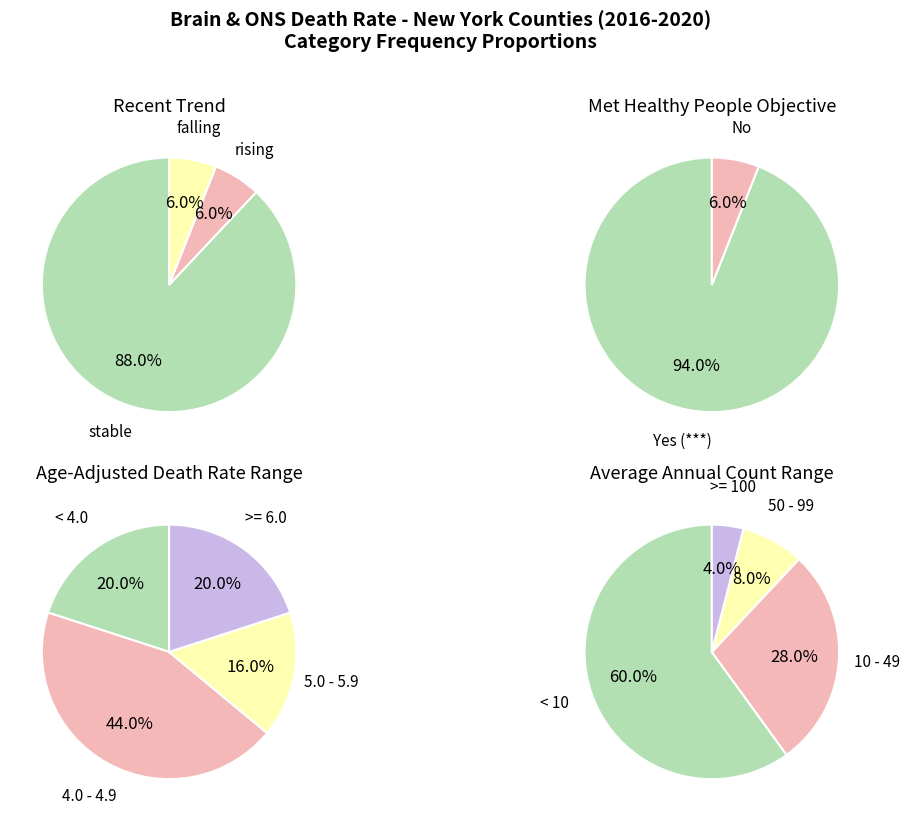

Does rising represent more than half of the total?

No